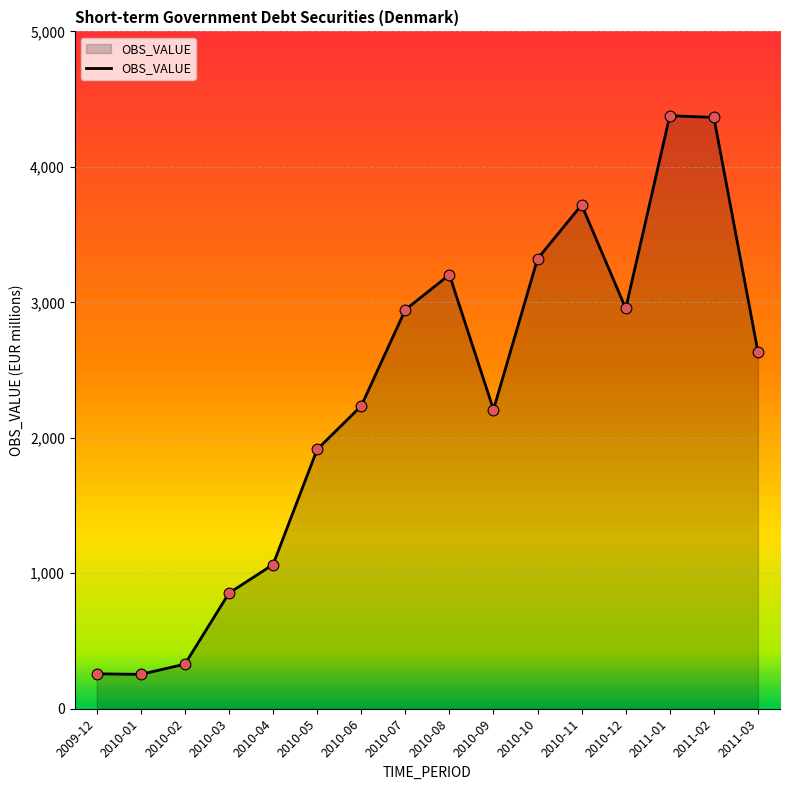

Between 2010-02 and 2011-01, which is larger?

2011-01